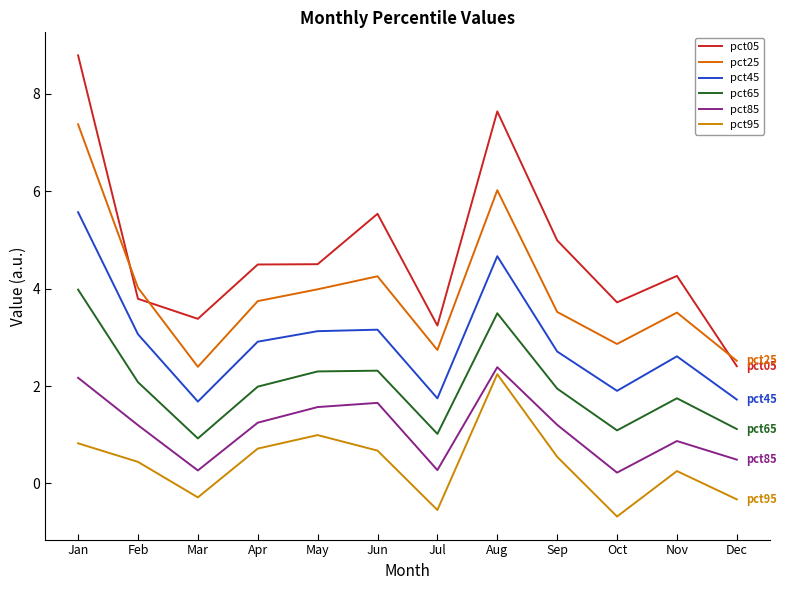

Rank the series by their maximum value, from lowest to highest.

pct95, pct85, pct65, pct45, pct25, pct05